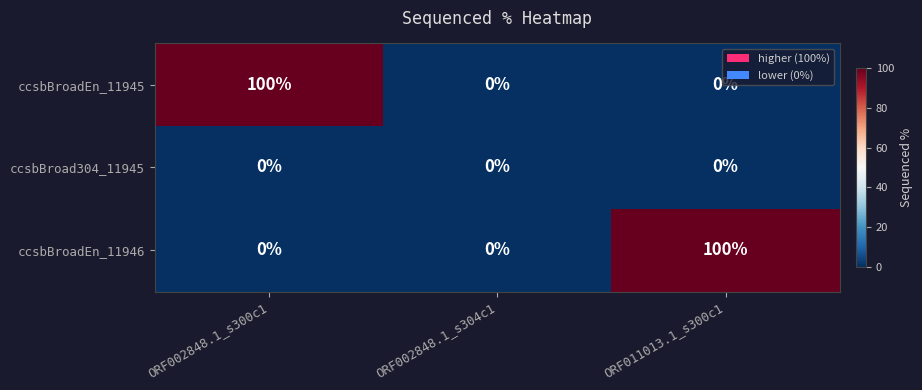

Is it true that ccsbBroadEn_11946 equals 100 at ORF011013.1_s300c1?

True